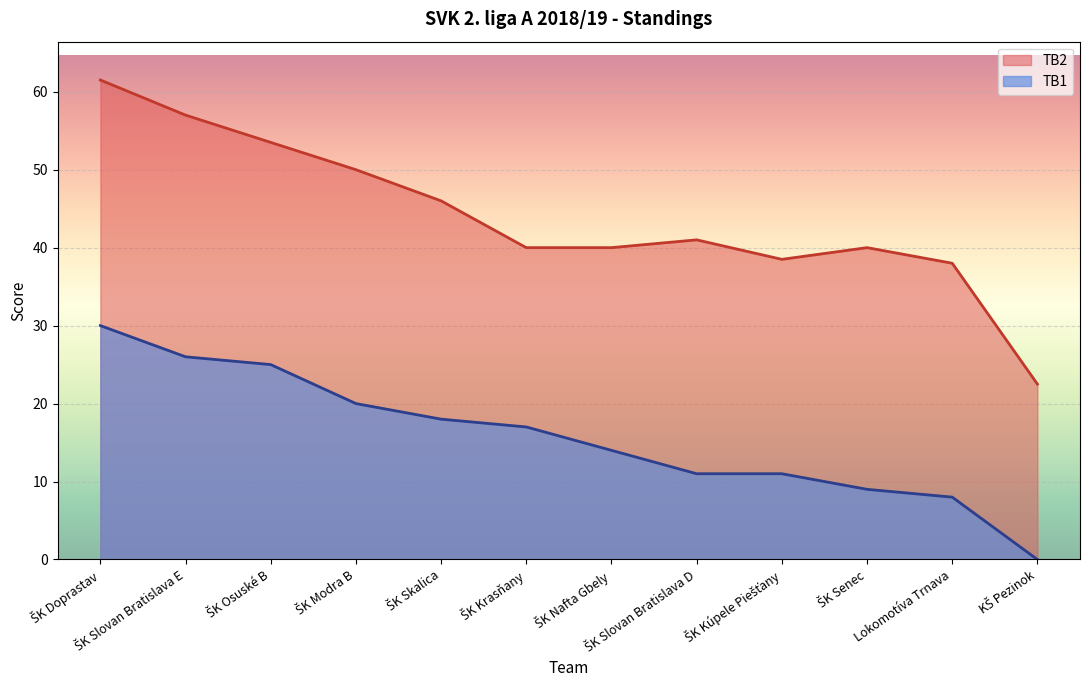

What are all the series names shown in the legend?

TB2, TB1